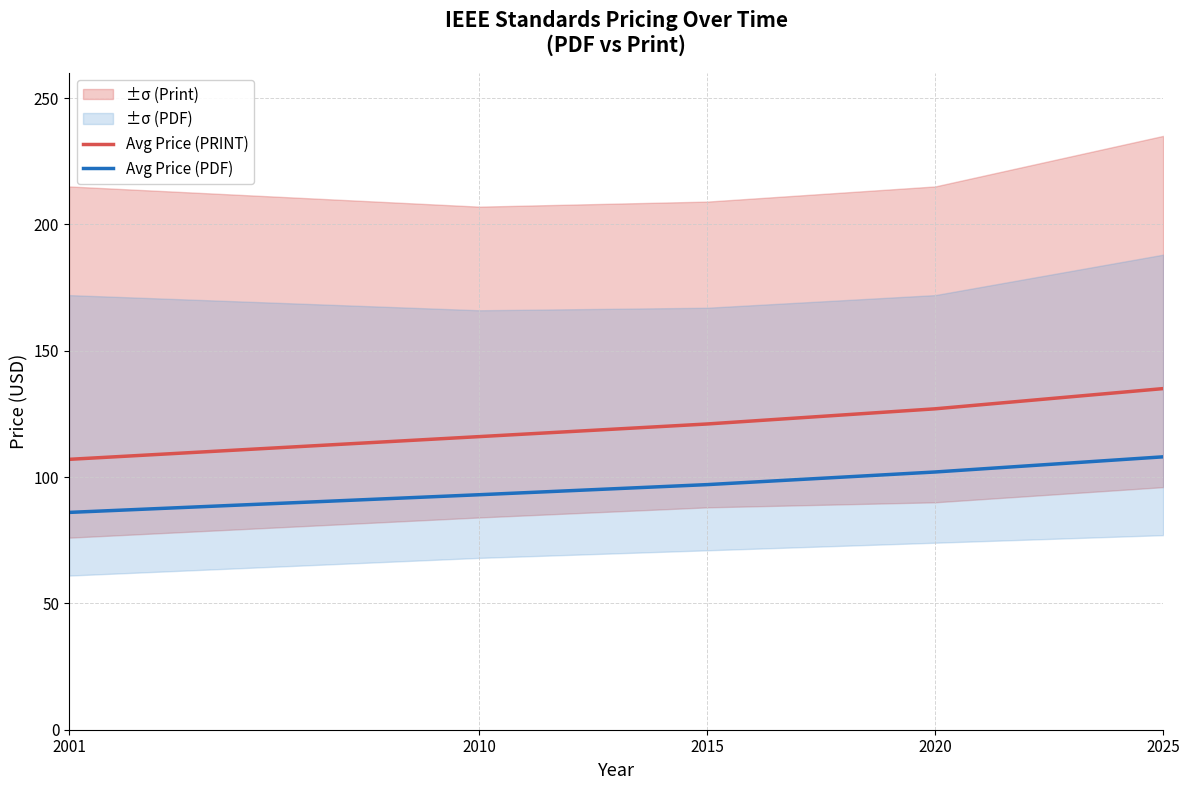

How many data points in Avg Price (PRINT) are above 121?

2